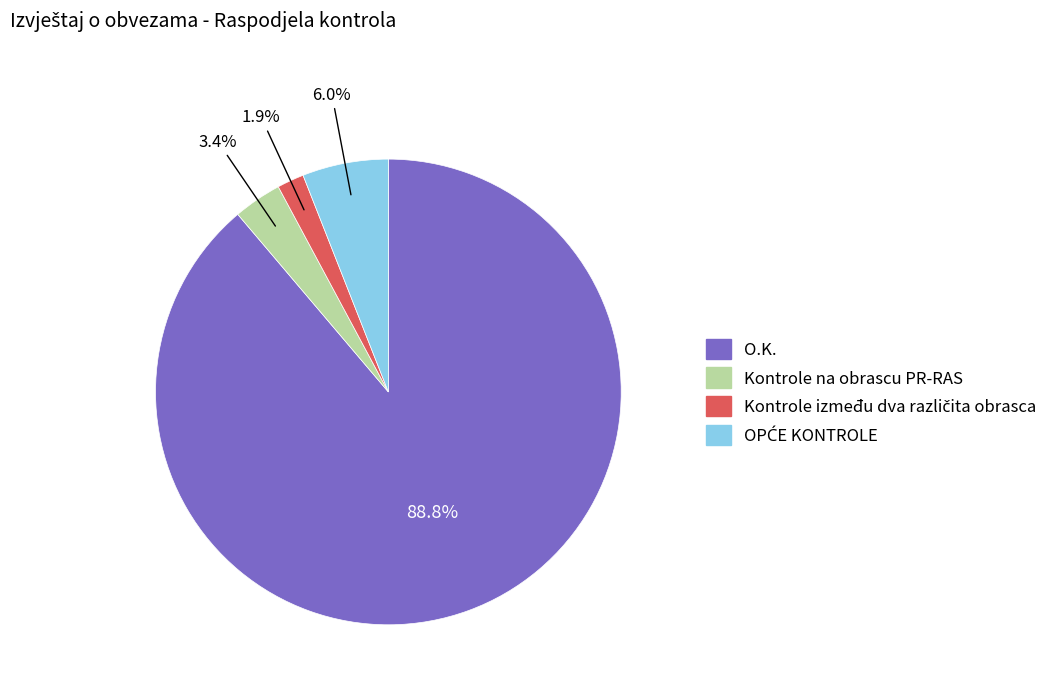

Is the sum of O.K. and Kontrole na obrascu PR-RAS greater than half?

Yes